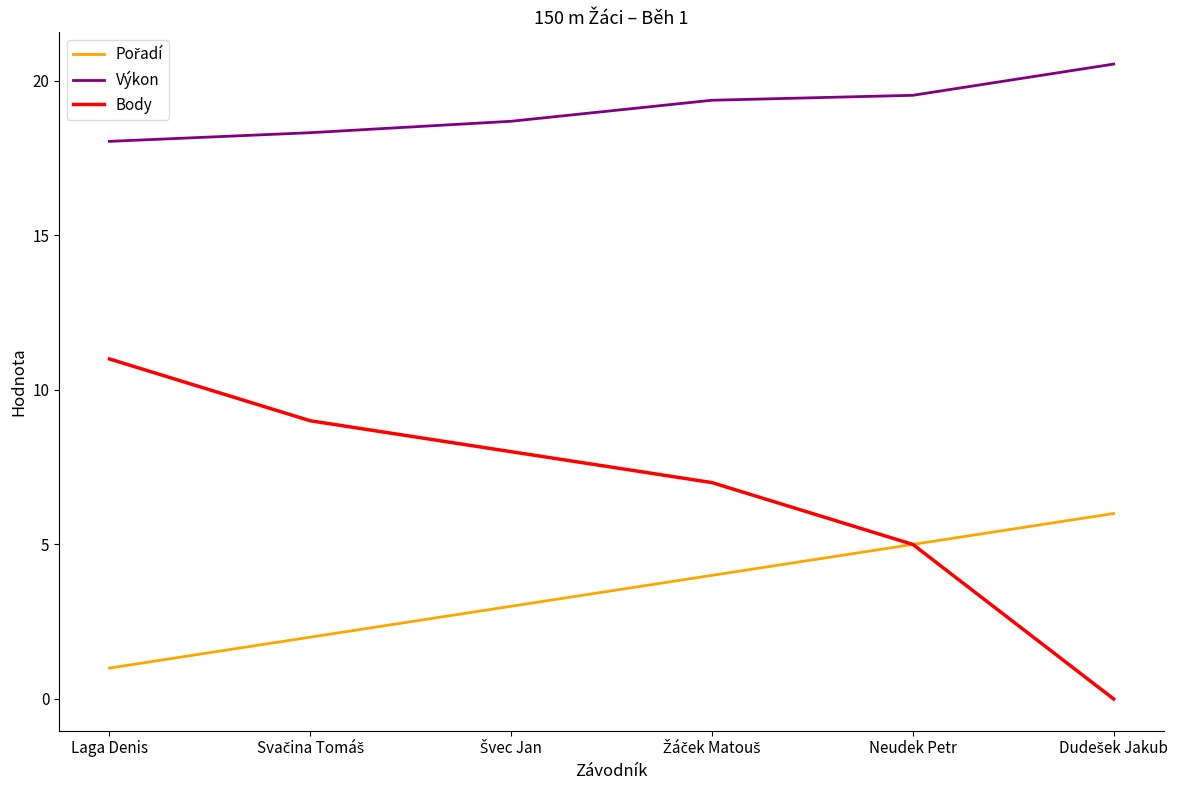

Which series has the largest total across all categories?

Výkon